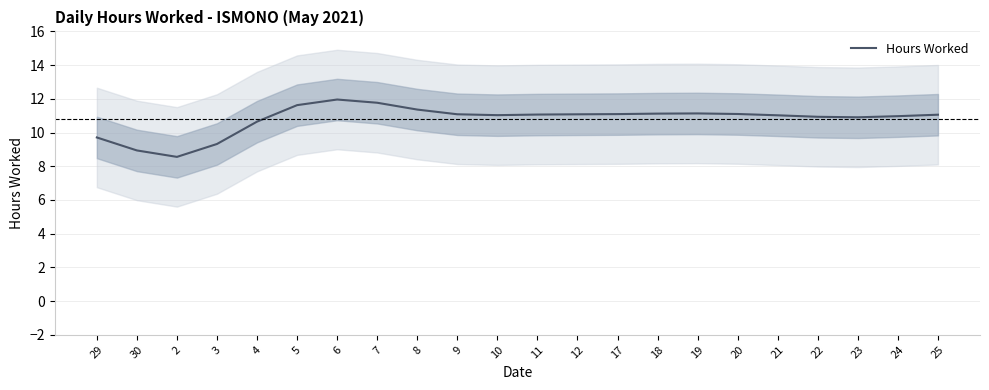

What is the value of the 18th point from the left?

11.0